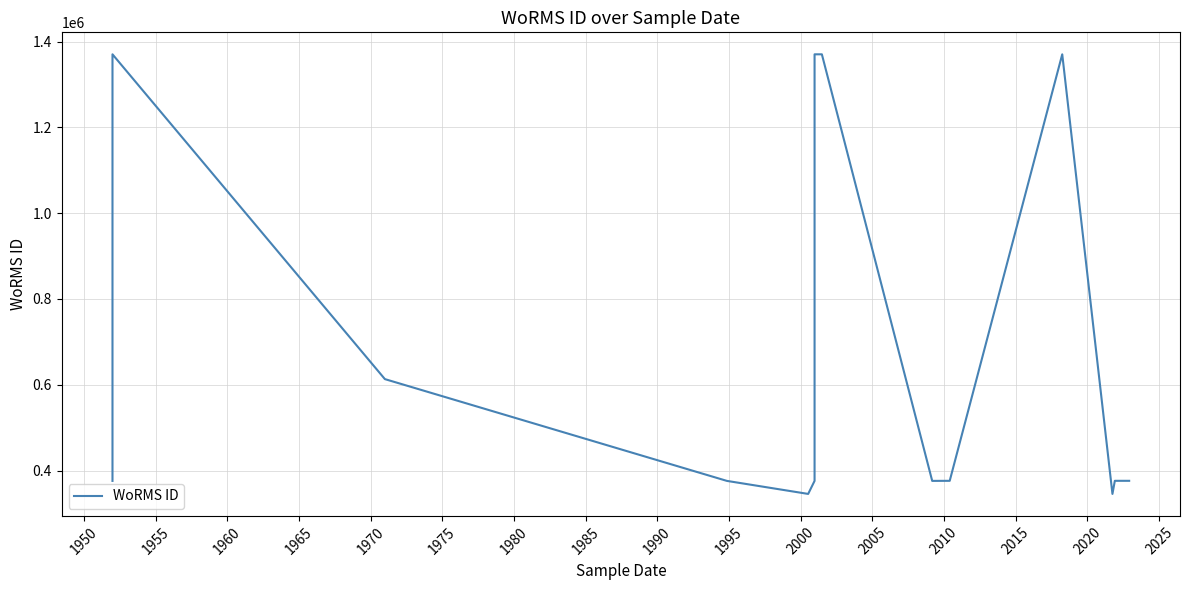

What is the difference between the second highest and second lowest values?

1024798